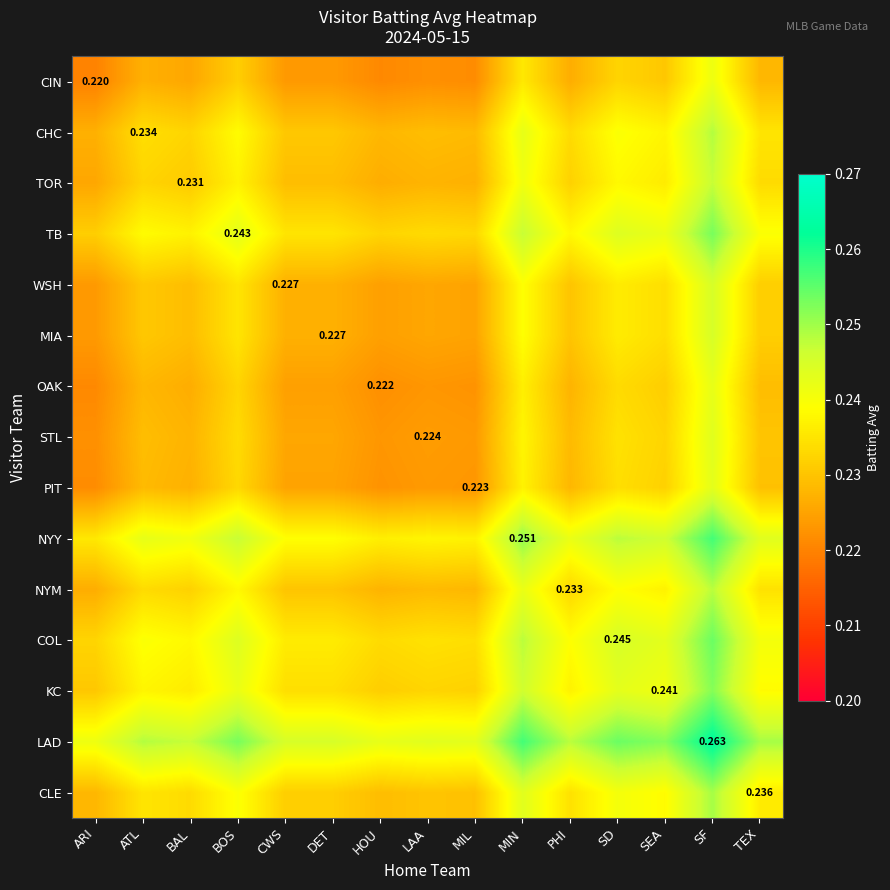

Rank the series at SD from lowest to highest value.

CIN, OAK, PIT, STL, WSH, MIA, TOR, NYM, CHC, CLE, KC, TB, COL, NYY, LAD